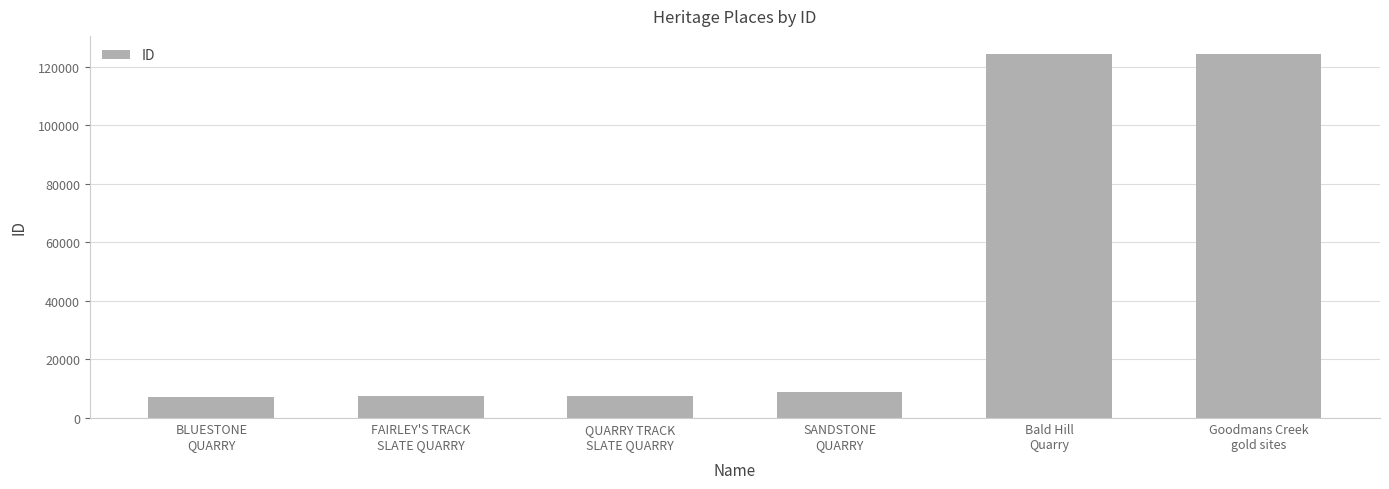

What is the smallest value displayed?

7040